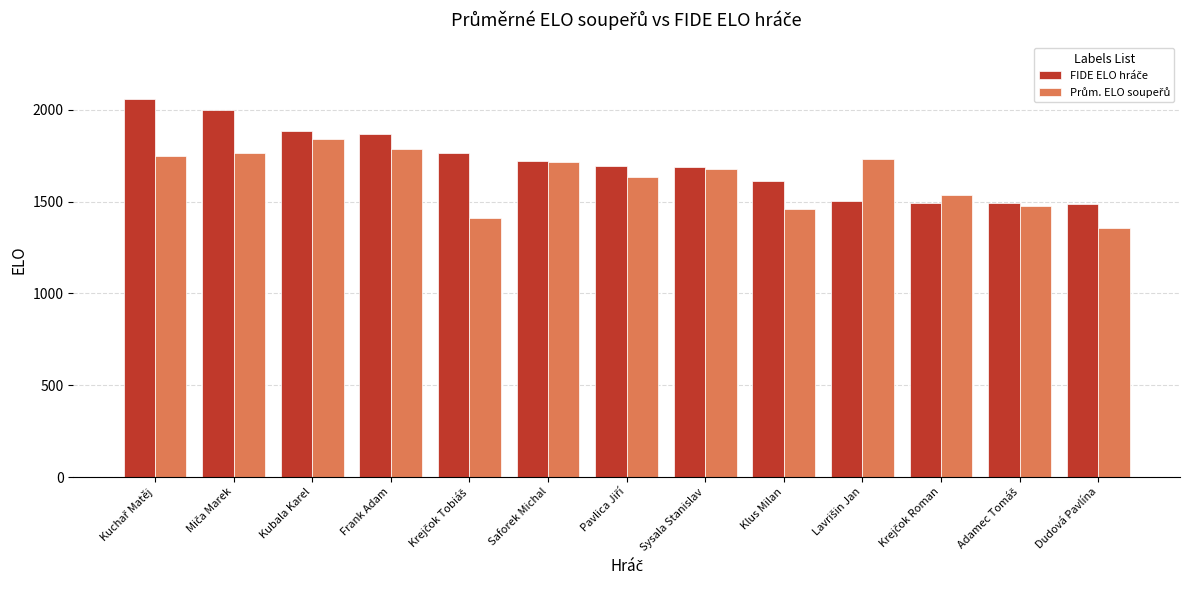

What is the smallest value displayed?

1354.0